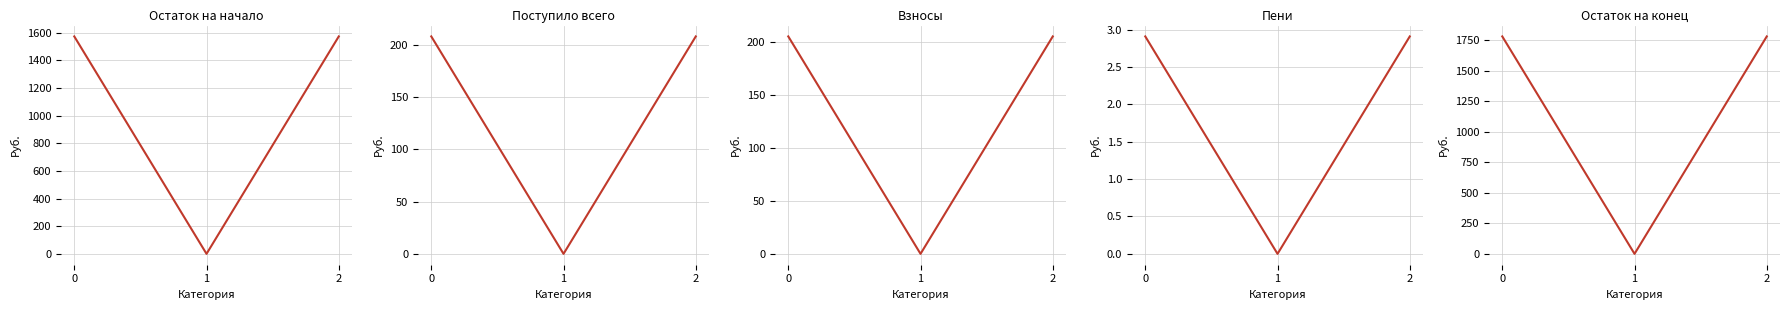

Reading right to left, what are all the values shown in this chart?

Остаток на начало: 2=1572.6	1=0.0	0=1572.6
Поступило всего: 2=207.9	1=0.0	0=207.9
Взносы: 2=204.9	1=0.0	0=204.9
Пени: 2=2.9	1=0.0	0=2.9
Остаток на конец: 2=1780.4	1=0.0	0=1780.4